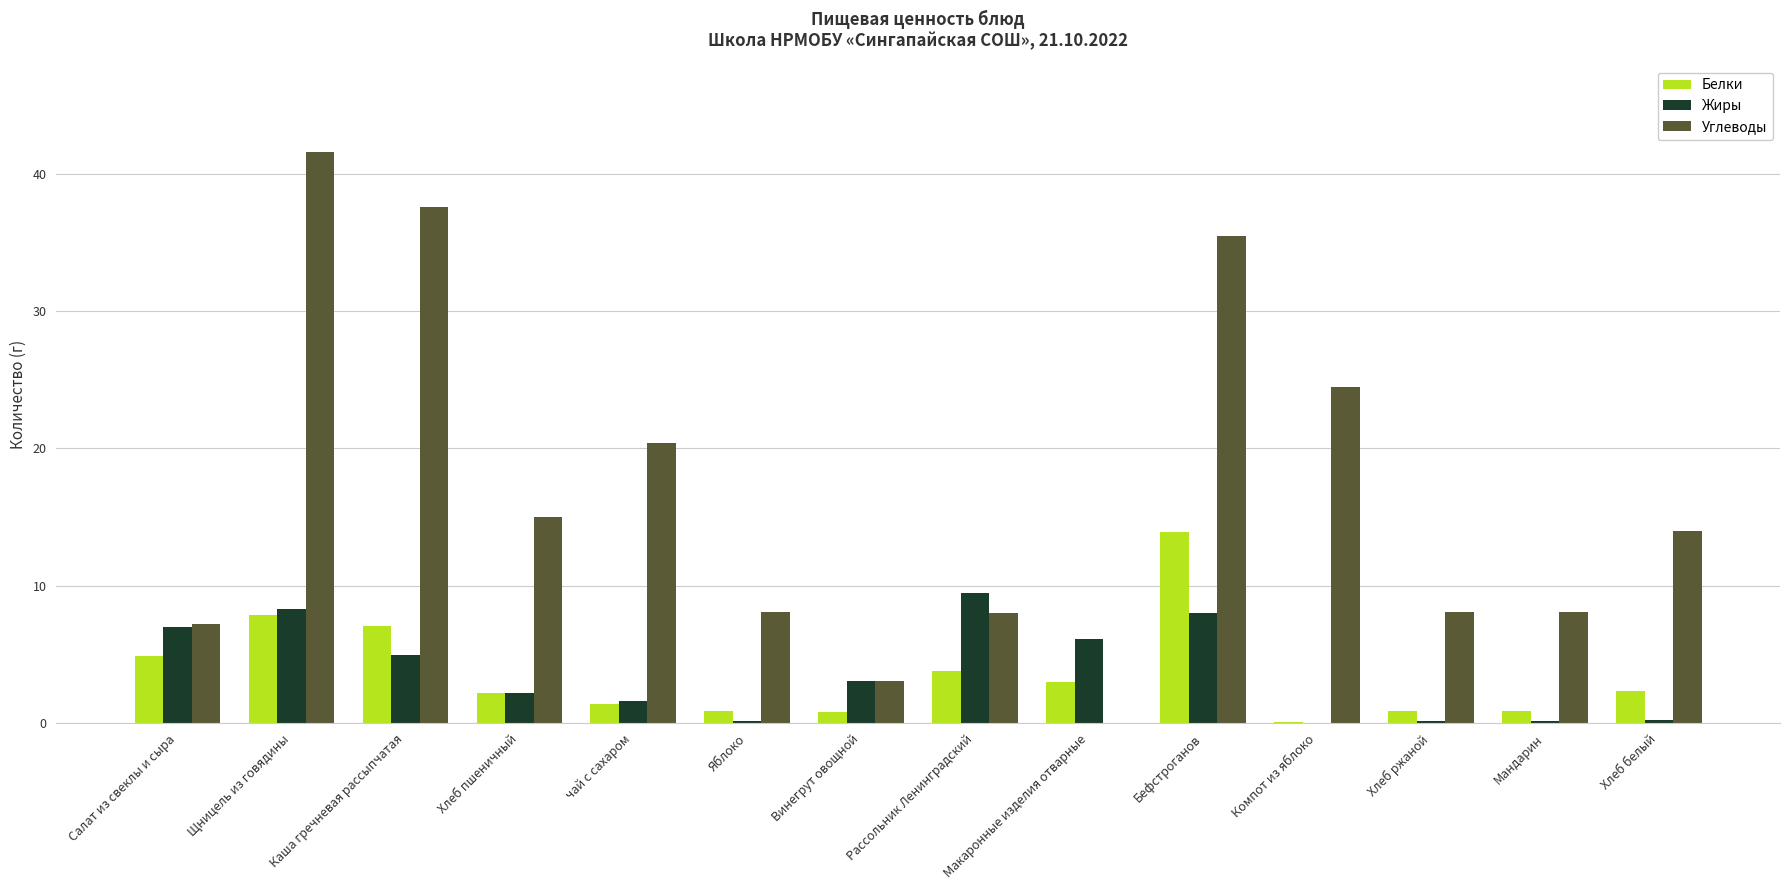

Between Каша гречневая рассыпчатая and Хлеб белый, which series saw the biggest shift?

Углеводы